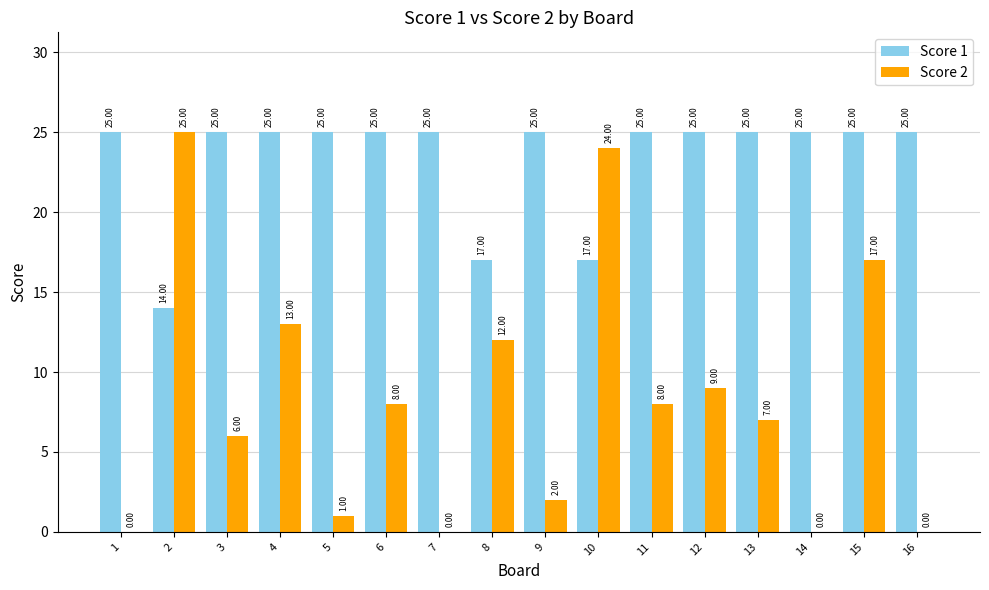

What is the average value of the Score 2 series?

8